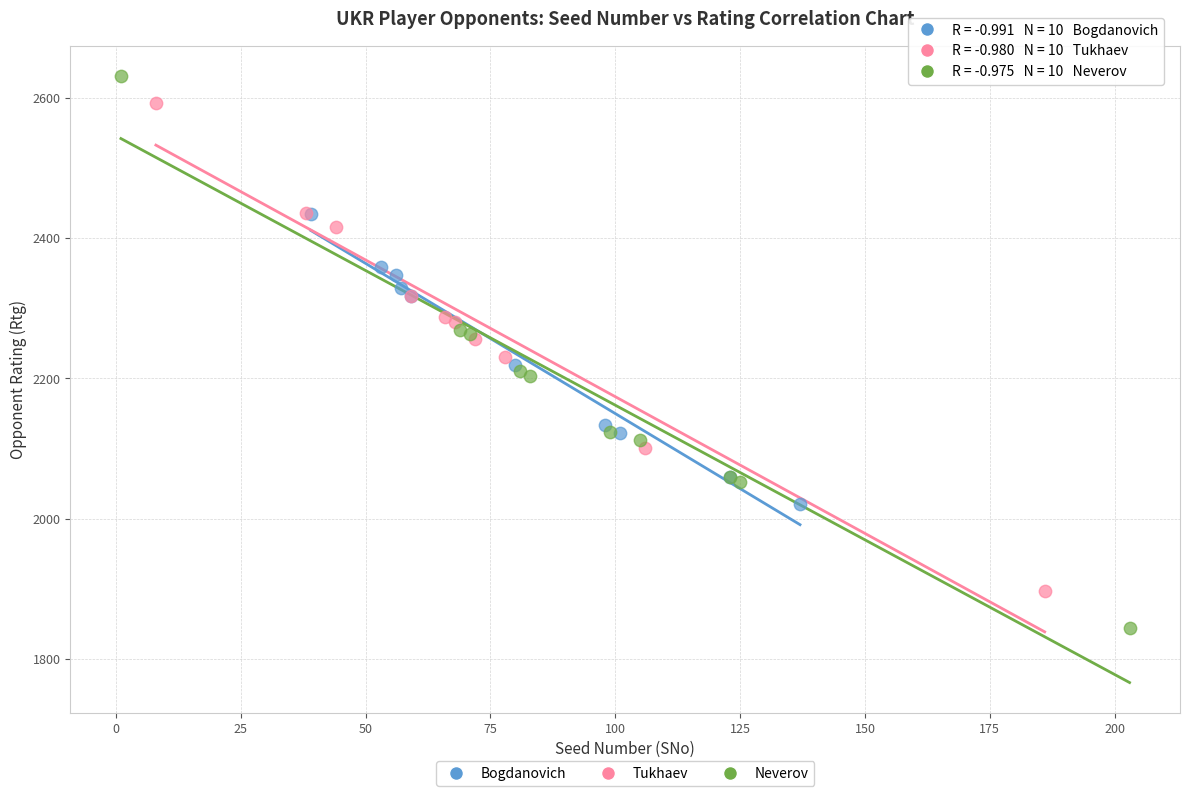

Which series reaches the minimum Y coordinate?

Neverov